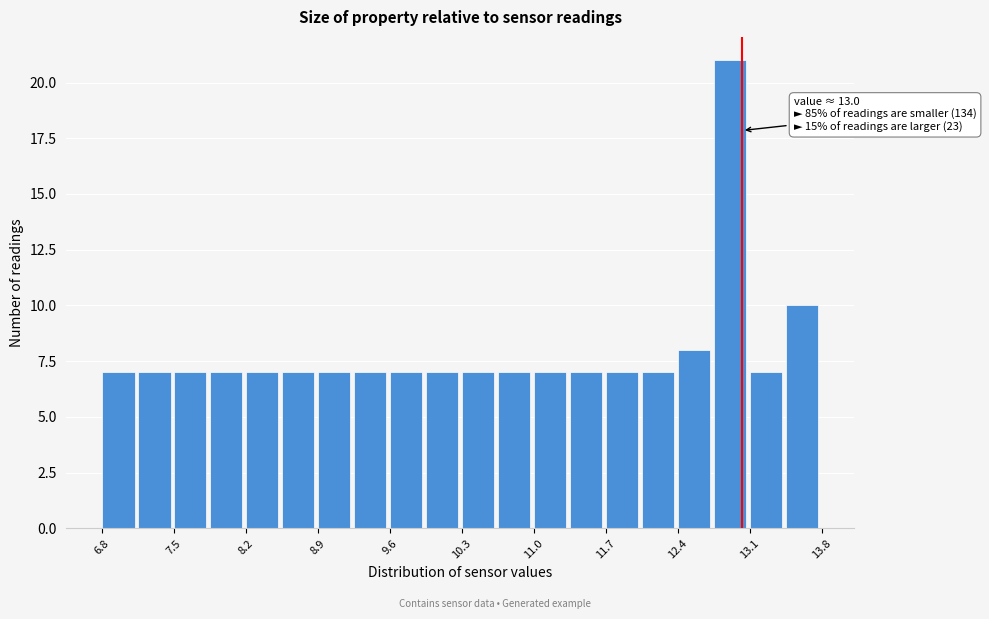

Read against the x-axis, roughly where is the centre of the tallest bar?

12.9